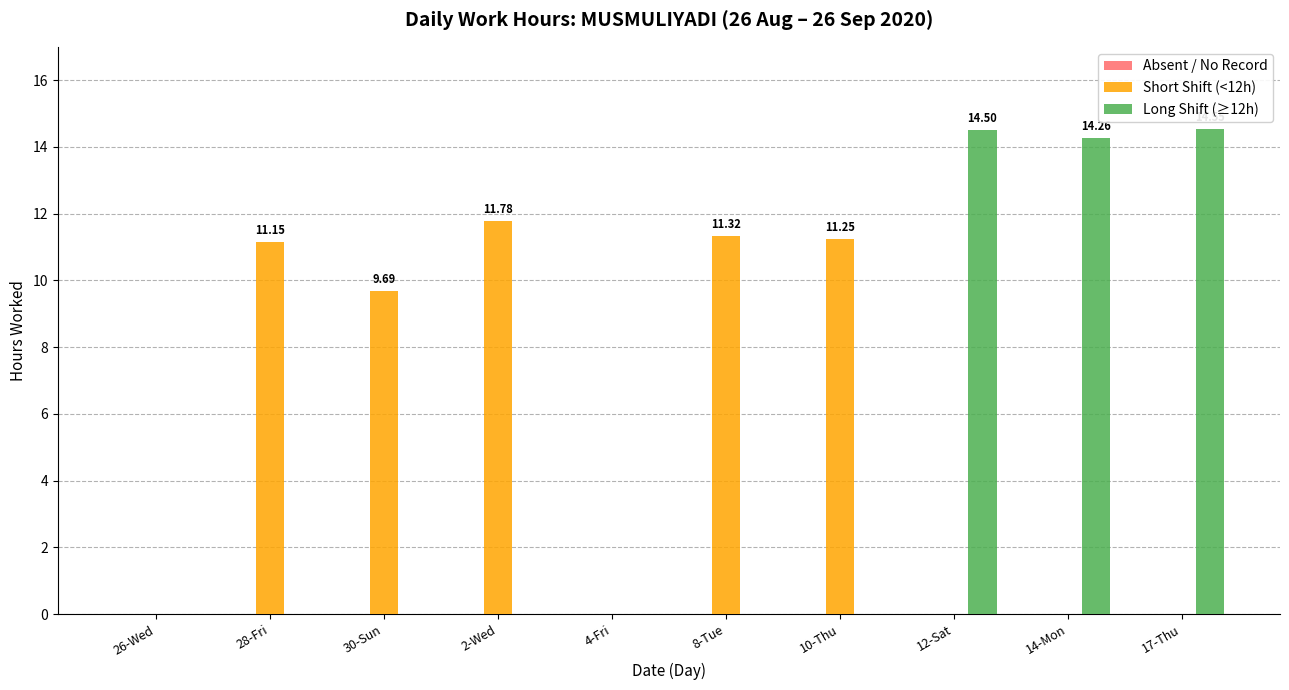

How many groups of bars are there?

10